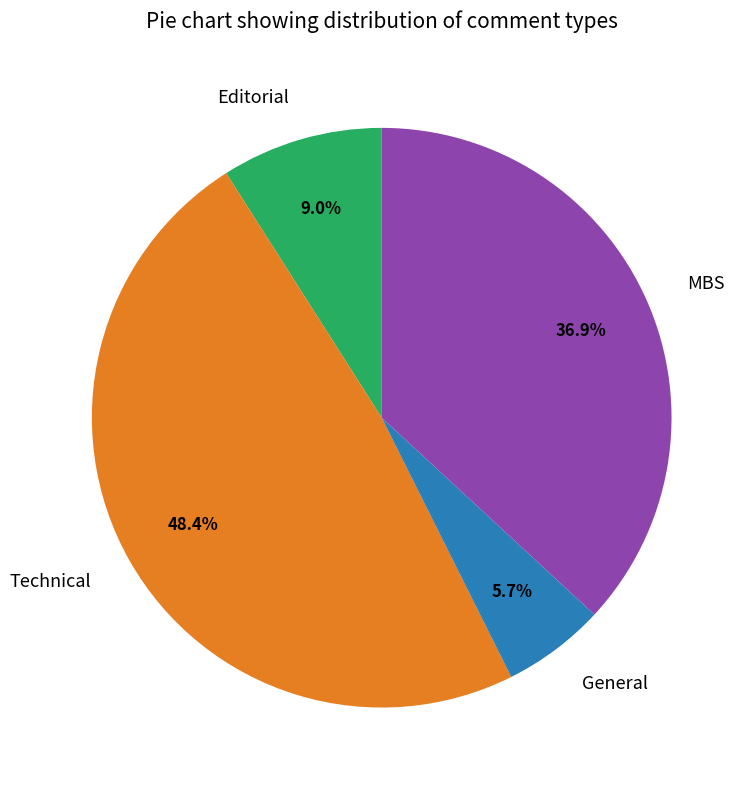

How many segments does this pie chart have?

4